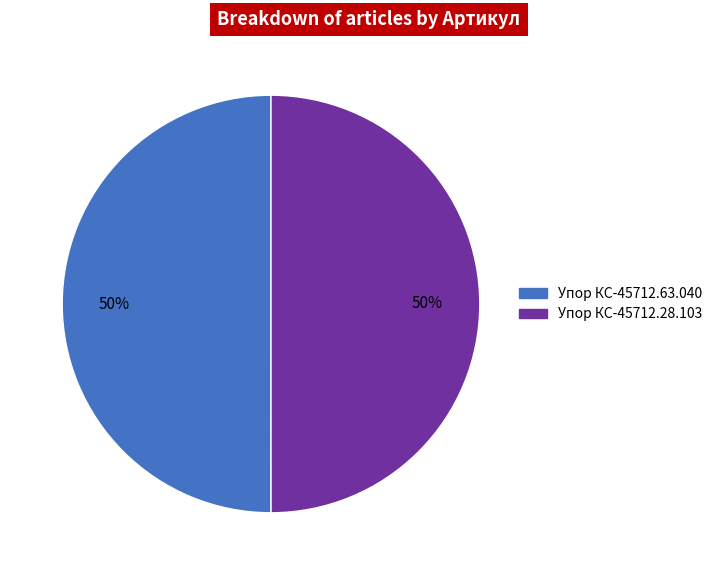

How many segments does this pie chart have?

2